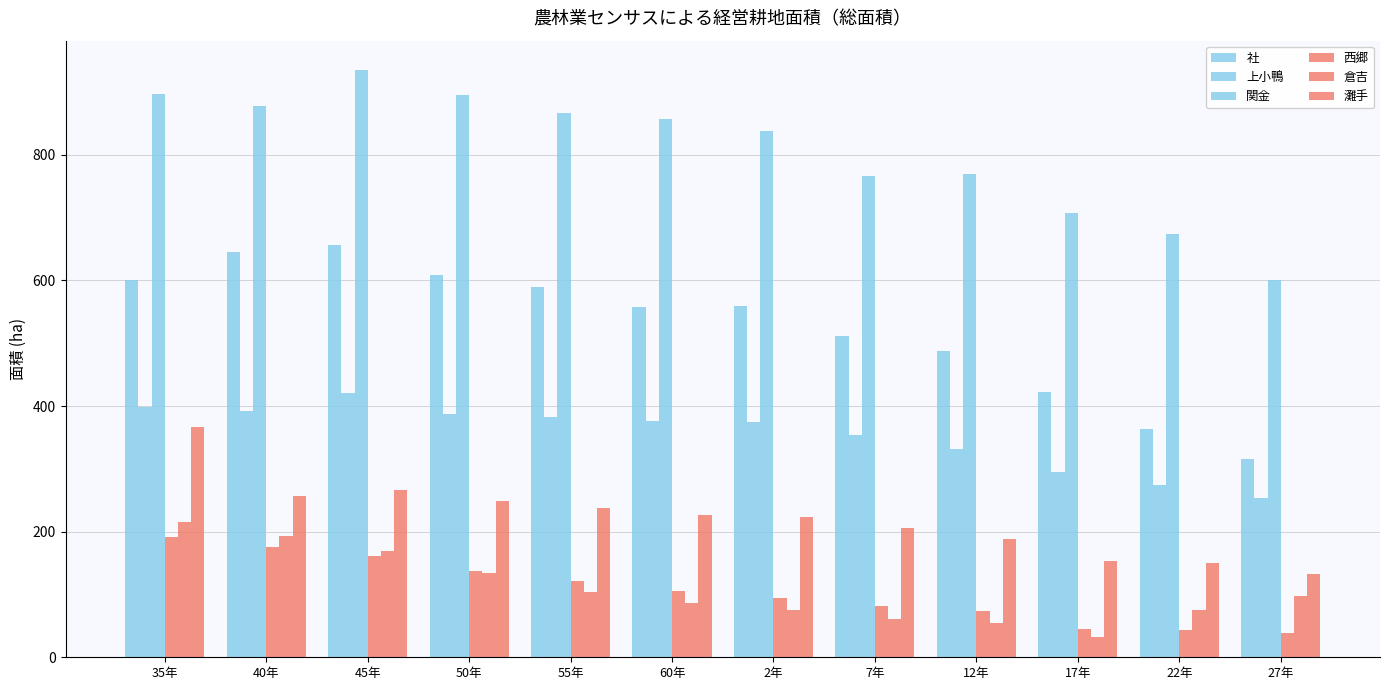

Reading left to right, extract all data points from this chart.

社: 35年=600	40年=646	45年=656	50年=608	55年=590	60年=557	2年=559	7年=512	12年=487	17年=423	22年=363	27年=316
上小鴨: 35年=398	40年=392	45年=420	50年=388	55年=382	60年=376	2年=375	7年=354	12年=332	17年=295	22年=275	27年=253
関金: 35年=897	40年=878	45年=935	50年=896	55年=866	60年=857	2年=838	7年=766	12年=769	17年=708	22年=674	27年=600
西郷: 35年=191	40年=175	45年=161	50年=137	55年=122	60年=106	2年=95	7年=81	12年=73	17年=45	22年=44	27年=38
倉吉: 35年=215	40年=193	45年=170	50年=134	55年=104	60年=86	2年=75	7年=61	12年=54	17年=32	22年=76	27年=98
灘手: 35年=366	40年=256	45年=266	50年=249	55年=238	60年=227	2年=224	7年=206	12年=188	17年=154	22年=150	27年=133